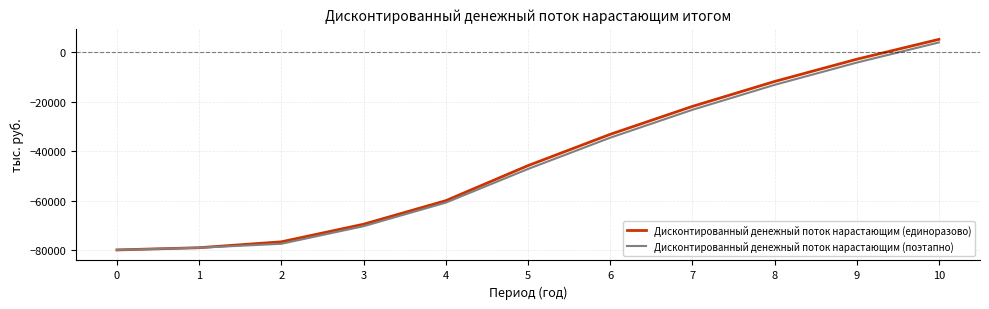

Rank the series by their average value, from lowest to highest.

Дисконтированный денежный поток нарастающим (поэтапно), Дисконтированный денежный поток нарастающим (единоразово)